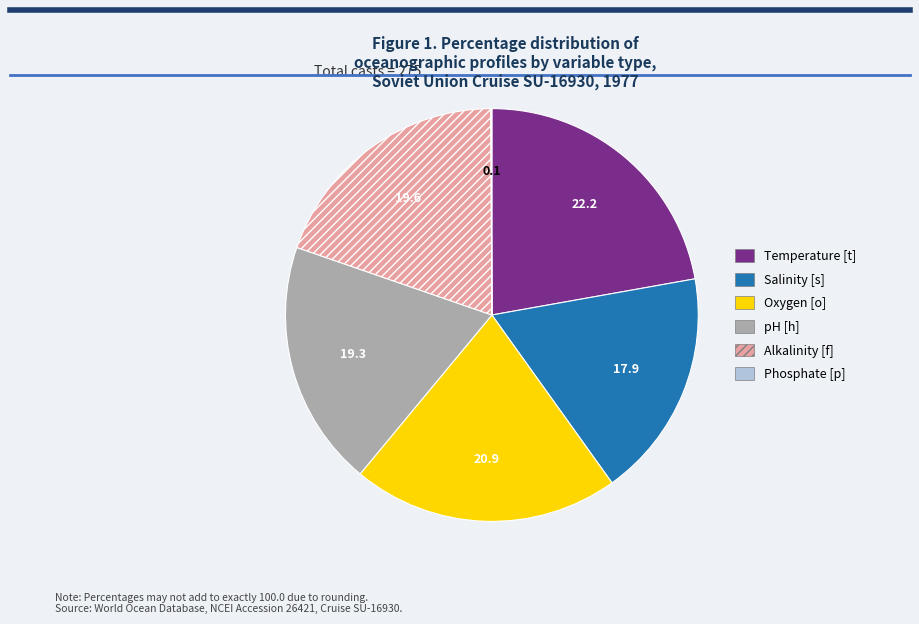

The Oxygen [o] slice represents 21% of the pie. True or false?

True